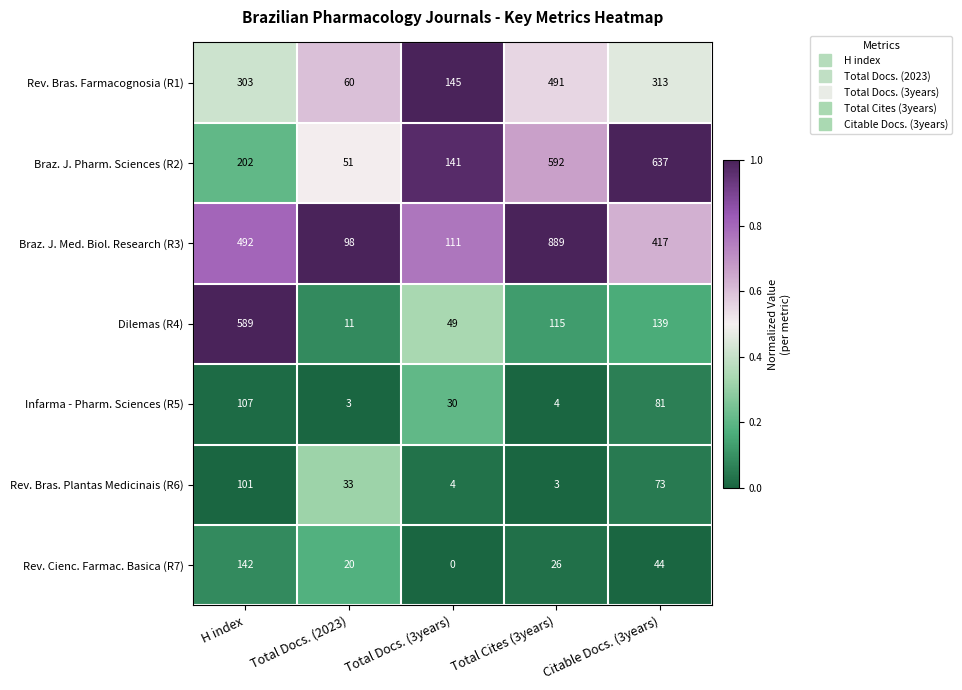

At H index, list the series in order from largest to smallest.

Dilemas (R4), Braz. J. Med. Biol. Research (R3), Rev. Bras. Farmacognosia (R1), Braz. J. Pharm. Sciences (R2), Rev. Cienc. Farmac. Basica (R7), Infarma - Pharm. Sciences (R5), Rev. Bras. Plantas Medicinais (R6)